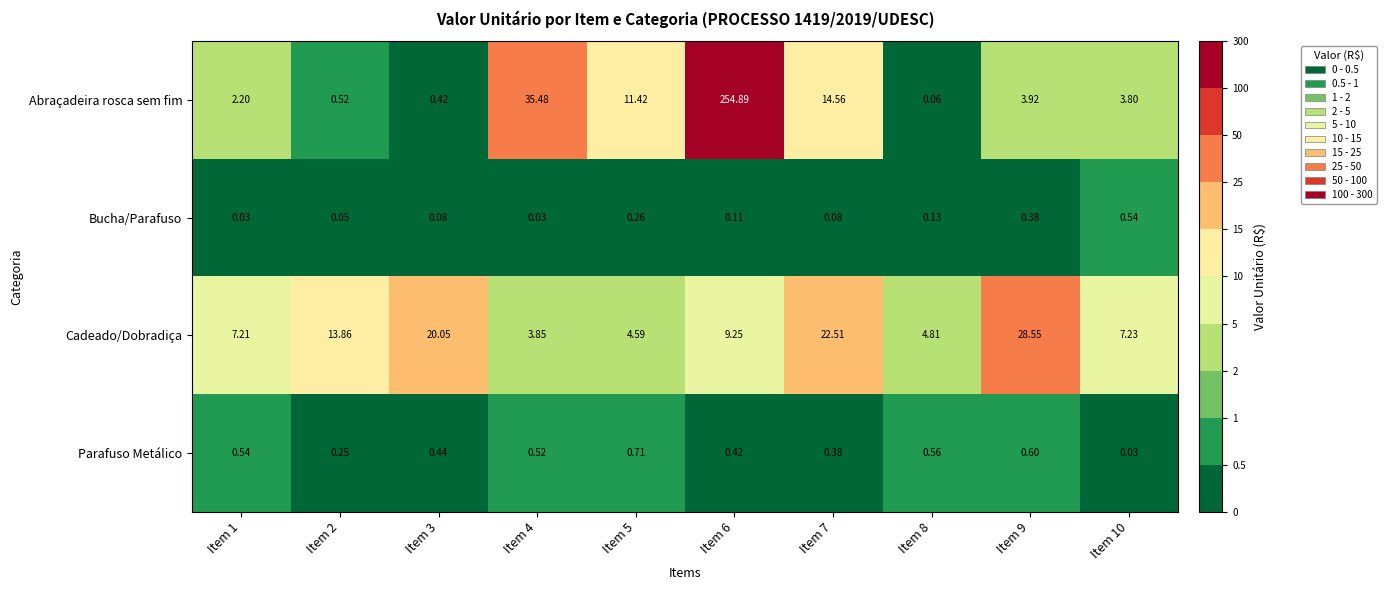

Which series has the widest spread of values?

Abraçadeira rosca sem fim